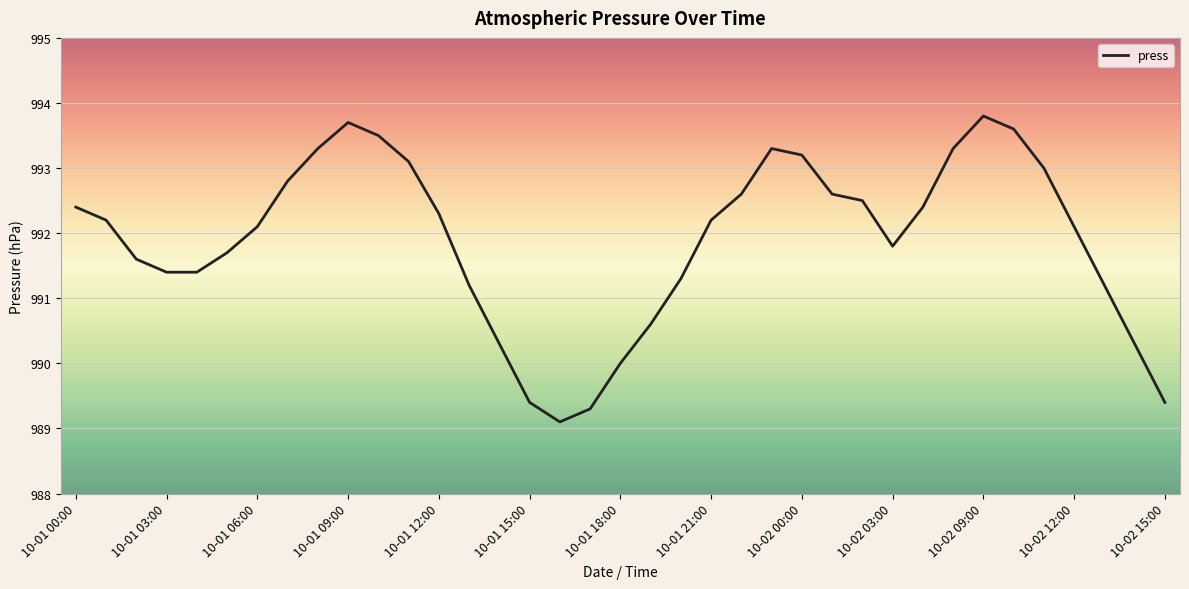

What is the difference between the maximum and minimum values?

4.7